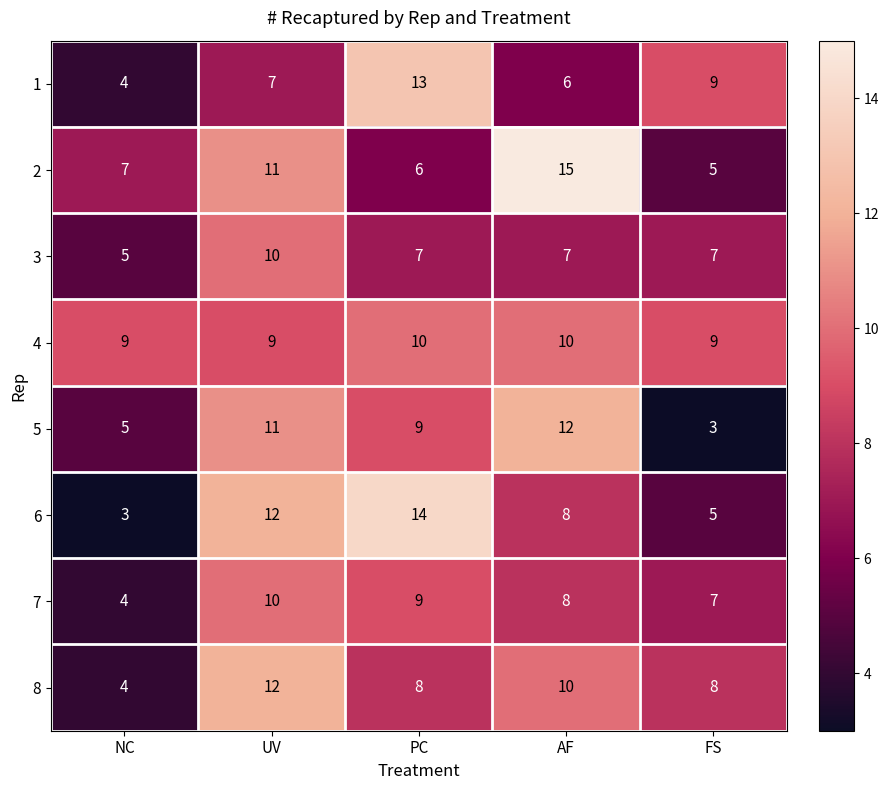

Count the number of data series in this chart.

8